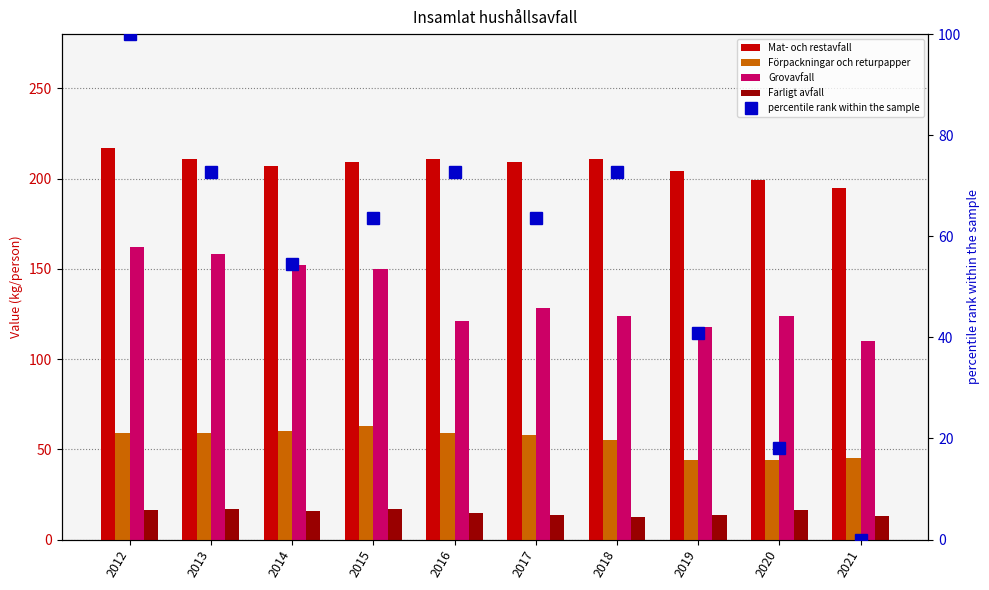

At which label does percentile rank within the sample reach its peak?

2012